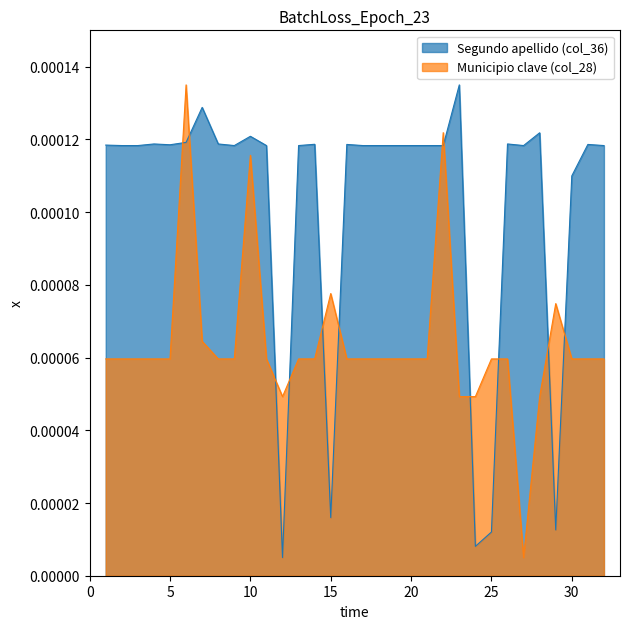

What are all the series names shown in the legend?

Segundo apellido (col_36), Municipio clave (col_28)